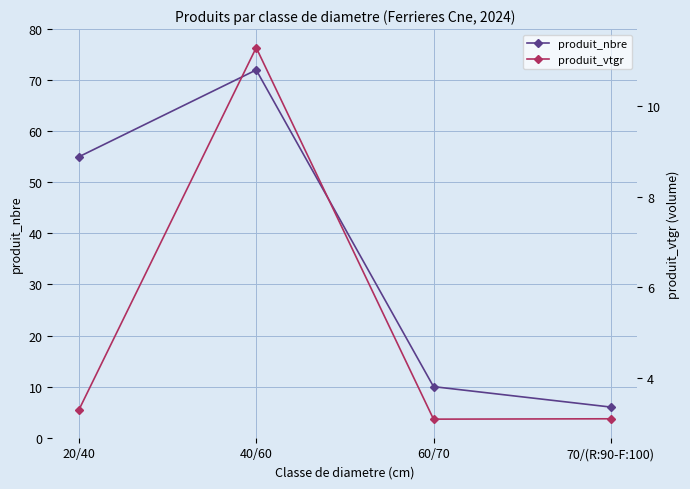

What is the minimum value for produit_nbre?

6